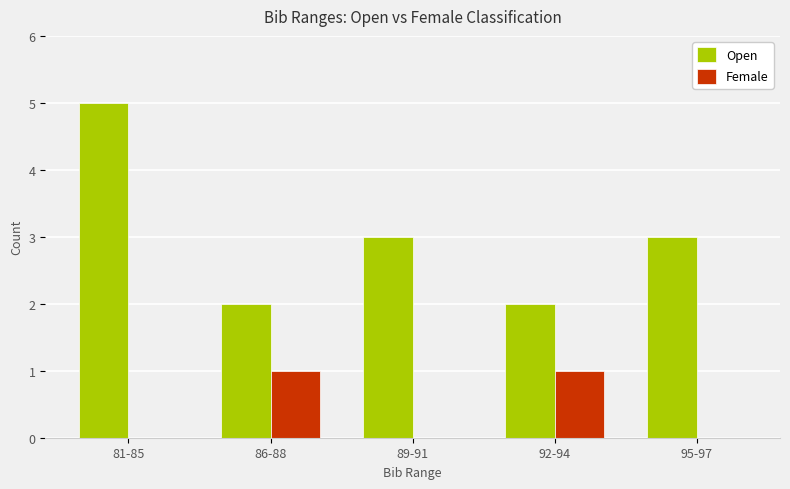

What is the average value of the Open series?

3